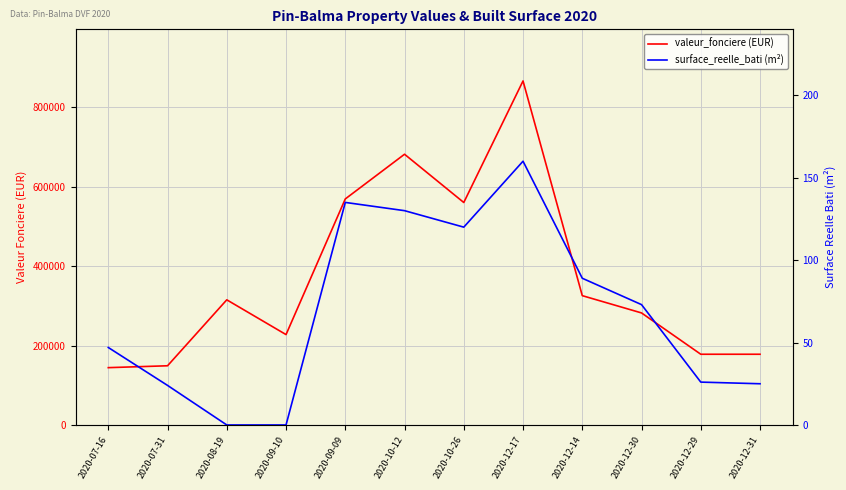

Which series has the largest total across all categories?

valeur_fonciere (EUR)